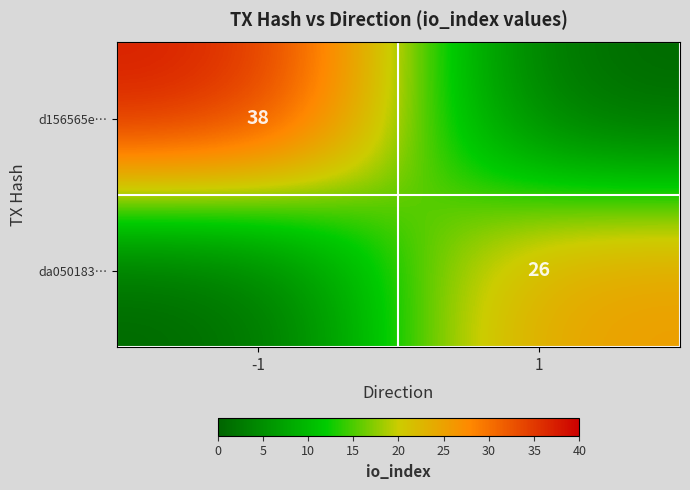

The value of d156565e… at -1 is 38. True or false?

True